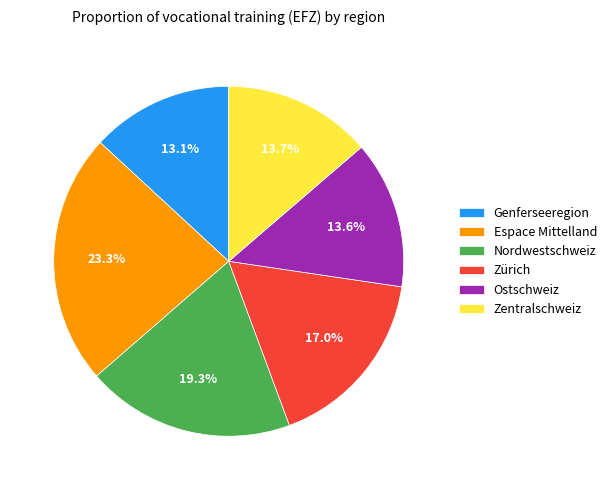

To the nearest percent, what is the difference between the largest and smallest slice percentages?

10%